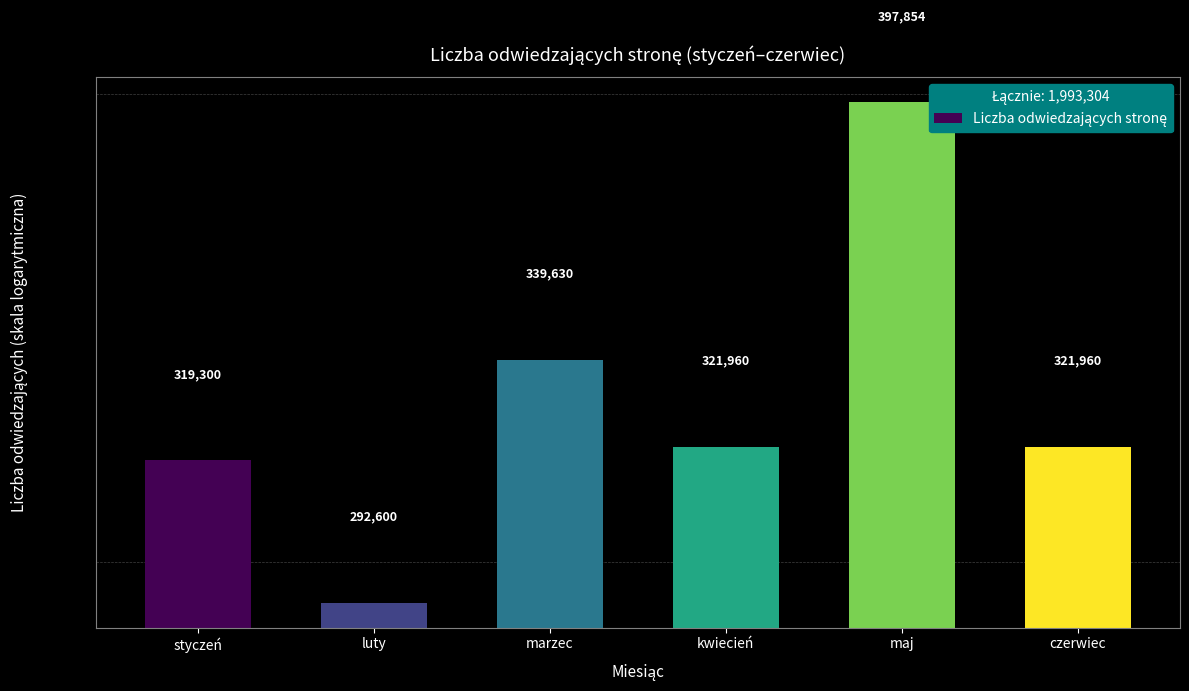

What is the label of the 4th bar from the left?

kwiecień